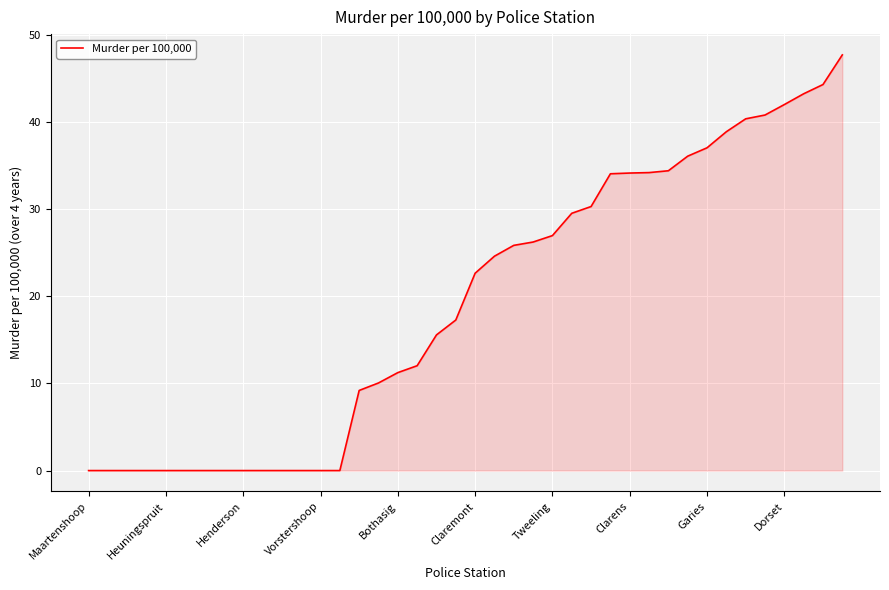

What is the maximum value shown in the chart?

47.7